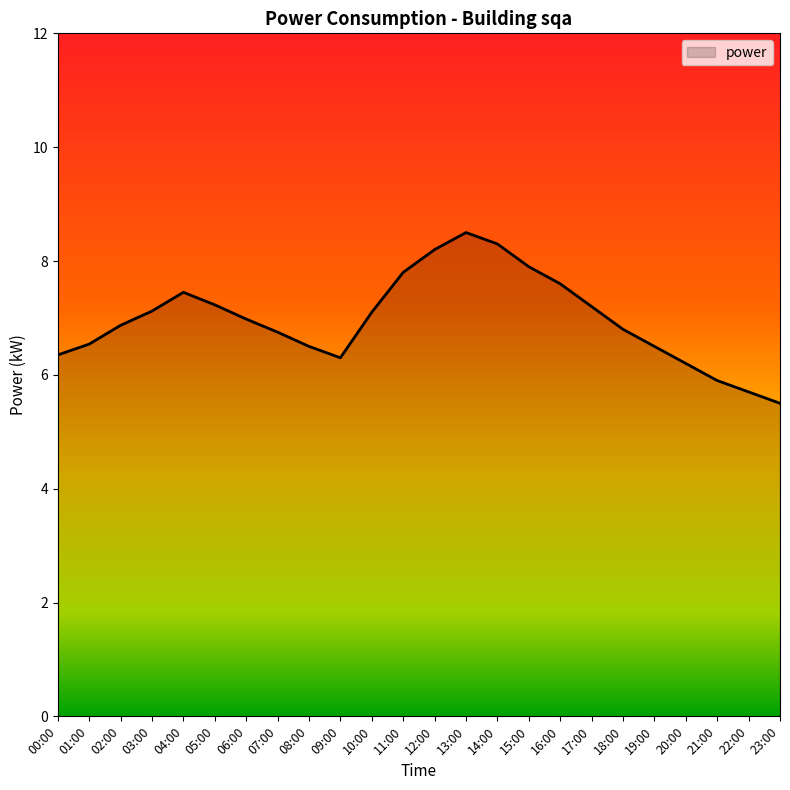

What position from the left is 02:00?

3